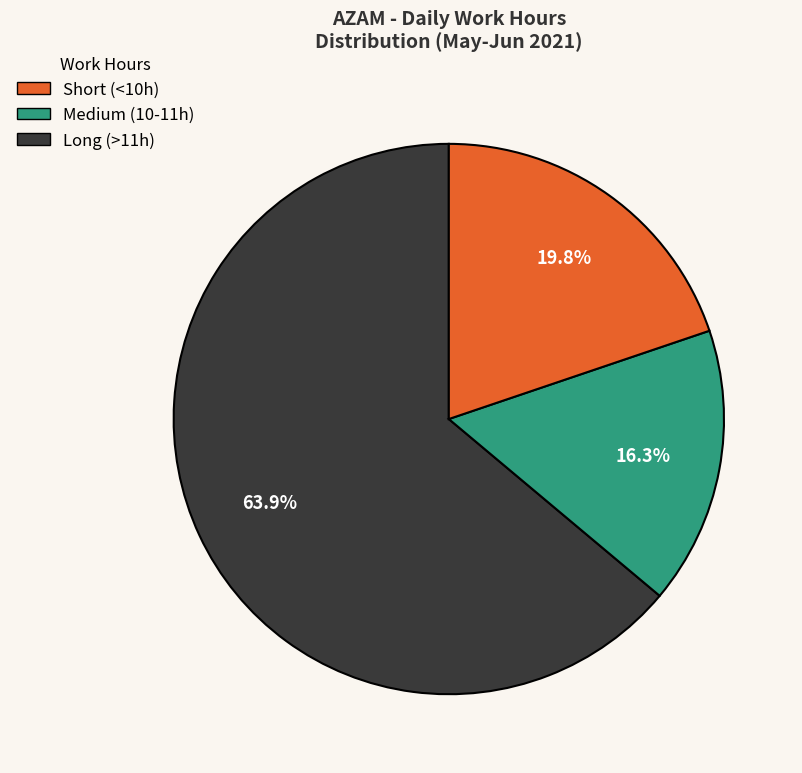

Is there any slice that represents more than half of the pie?

Yes